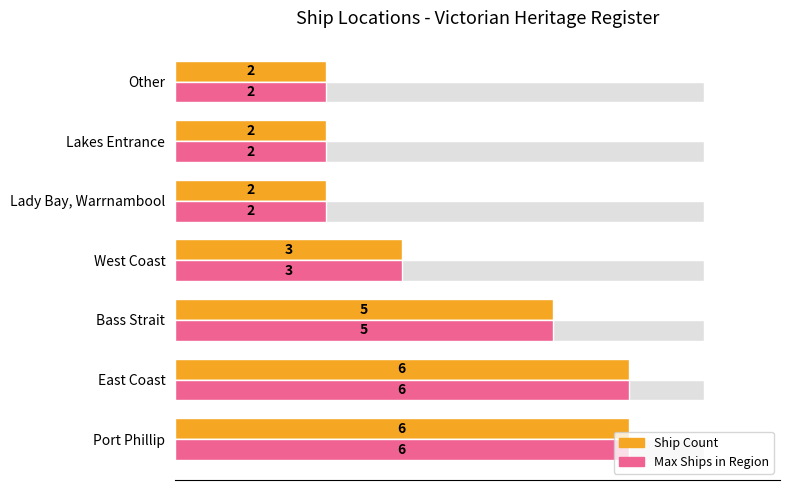

Which series has the largest total across all categories?

Ship Count